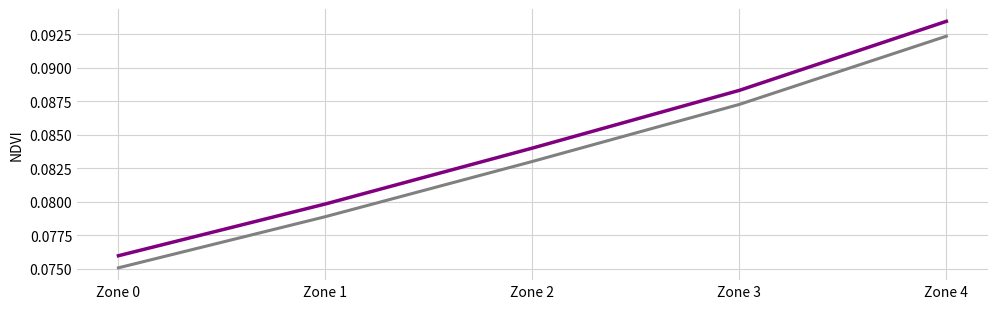

Which category has the highest value across all series?

Zone 4